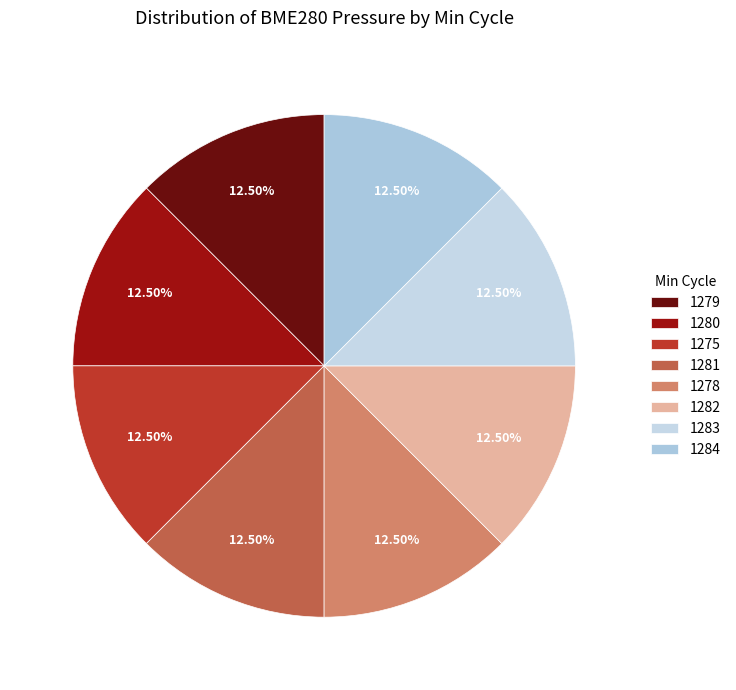

How many segments does this pie chart have?

8